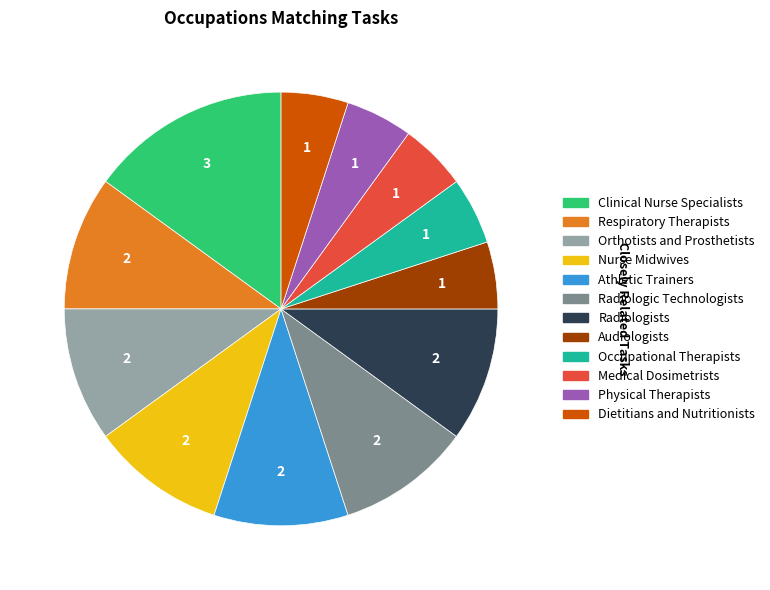

Combined, do Occupational Therapists and Medical Dosimetrists account for over 50%?

No